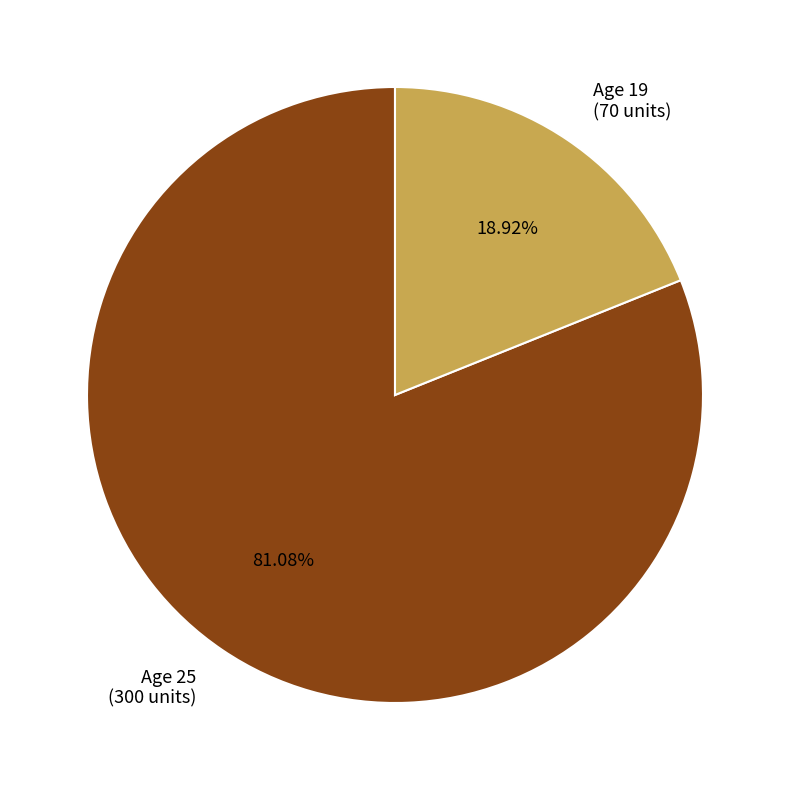

Does any single category account for the majority?

Yes